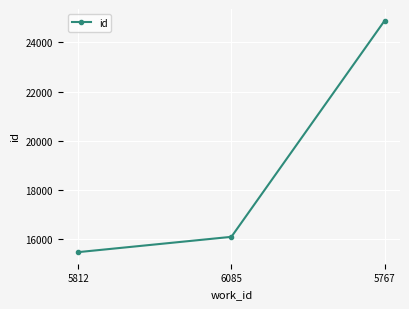

What is the label of the 2nd point from the left?

6085